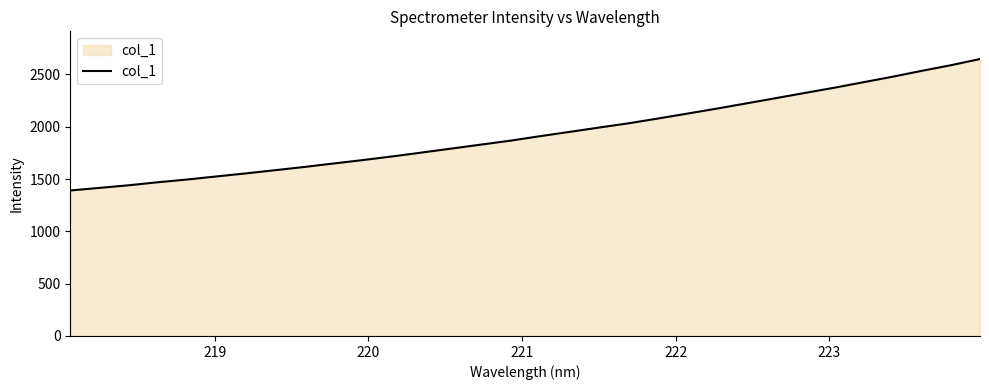

What is the greatest value displayed?

2647.4